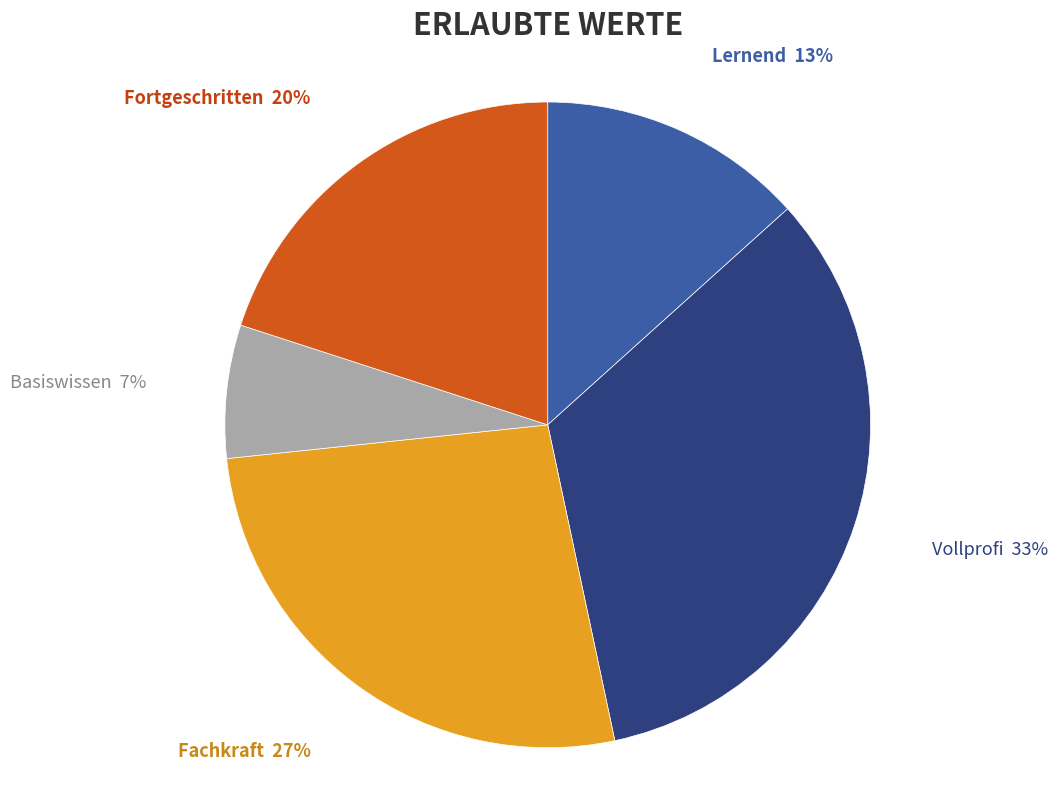

To the nearest percent, what is the average slice percentage?

20%